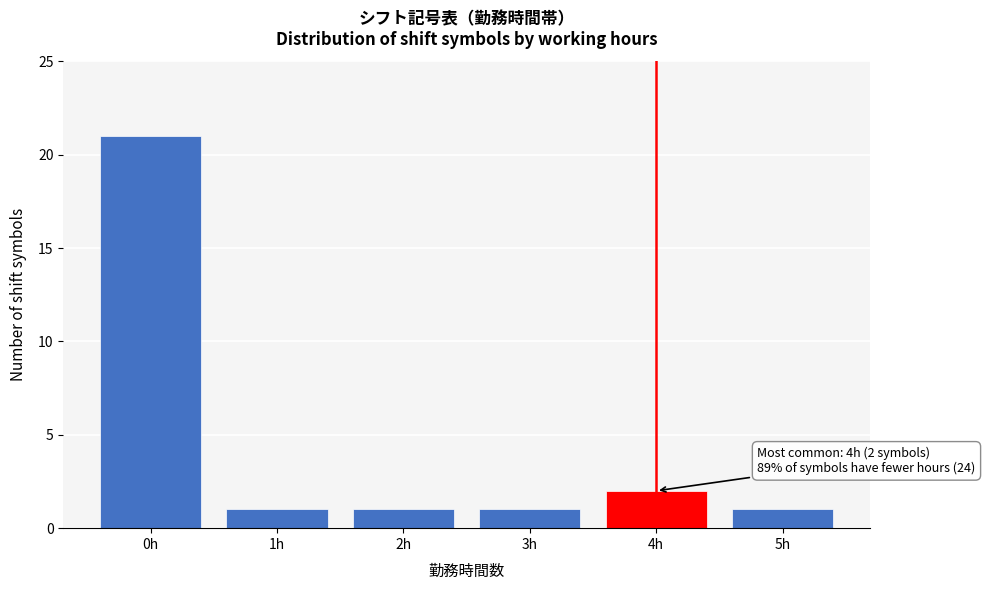

Reading right to left, what are all the values shown in this chart?

1	2	1	1	1	21